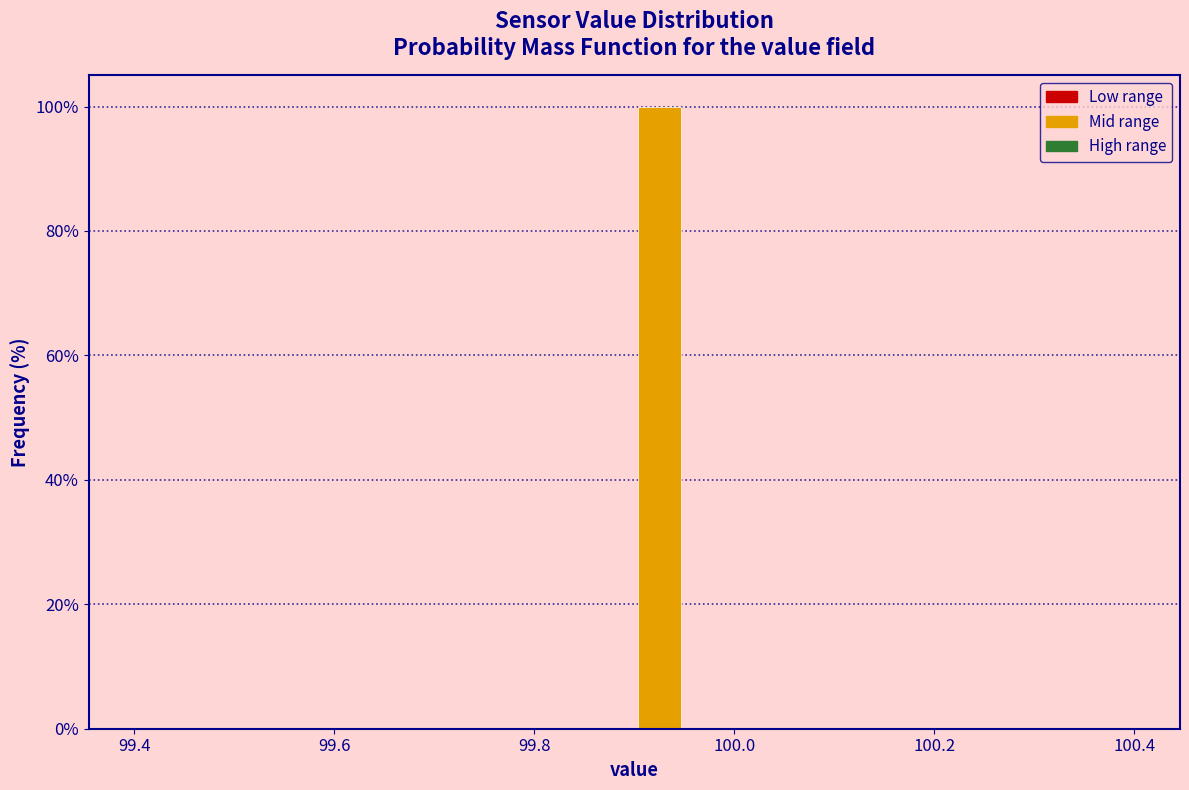

Read against the x-axis, roughly where is the centre of the tallest bar?

99.92